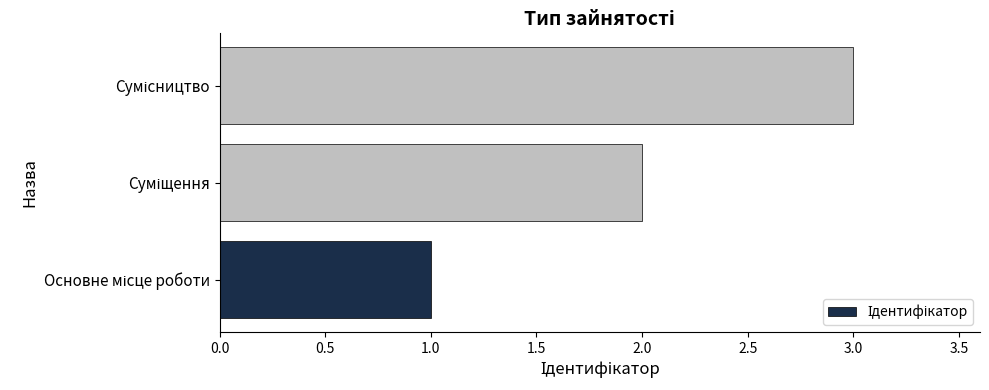

What is the sum of all values?

6